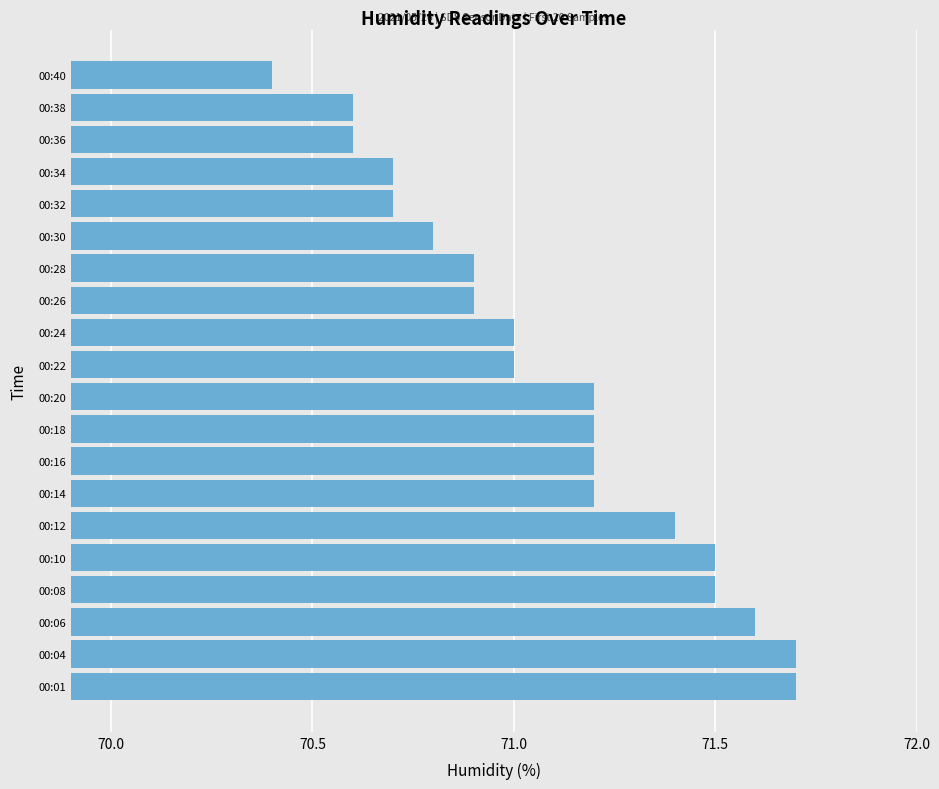

Reading bottom to top, what are all the values shown in this chart?

71.7	71.7	71.6	71.5	71.5	71.4	71.2	71.2	71.2	71.2	71.0	71.0	70.9	70.9	70.8	70.7	70.7	70.6	70.6	70.4